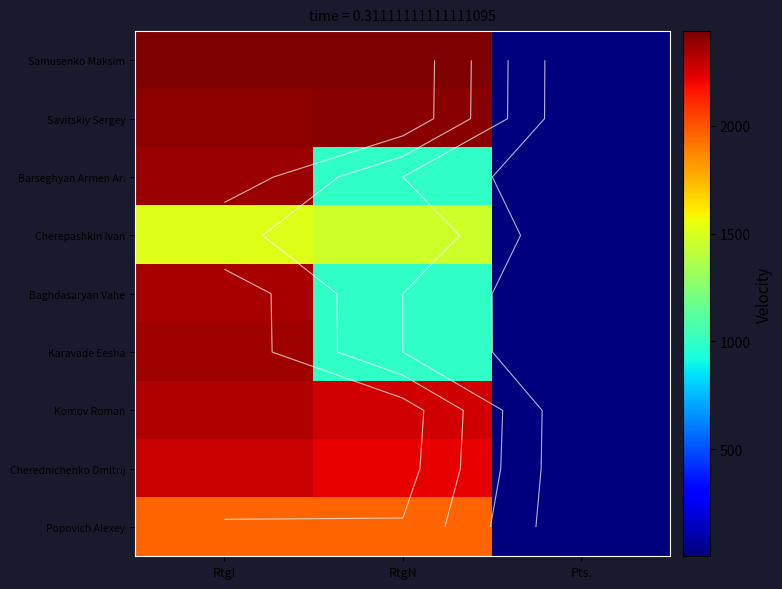

Which category has the lowest value in the Cherednichenko Dmitrij series?

Pts.